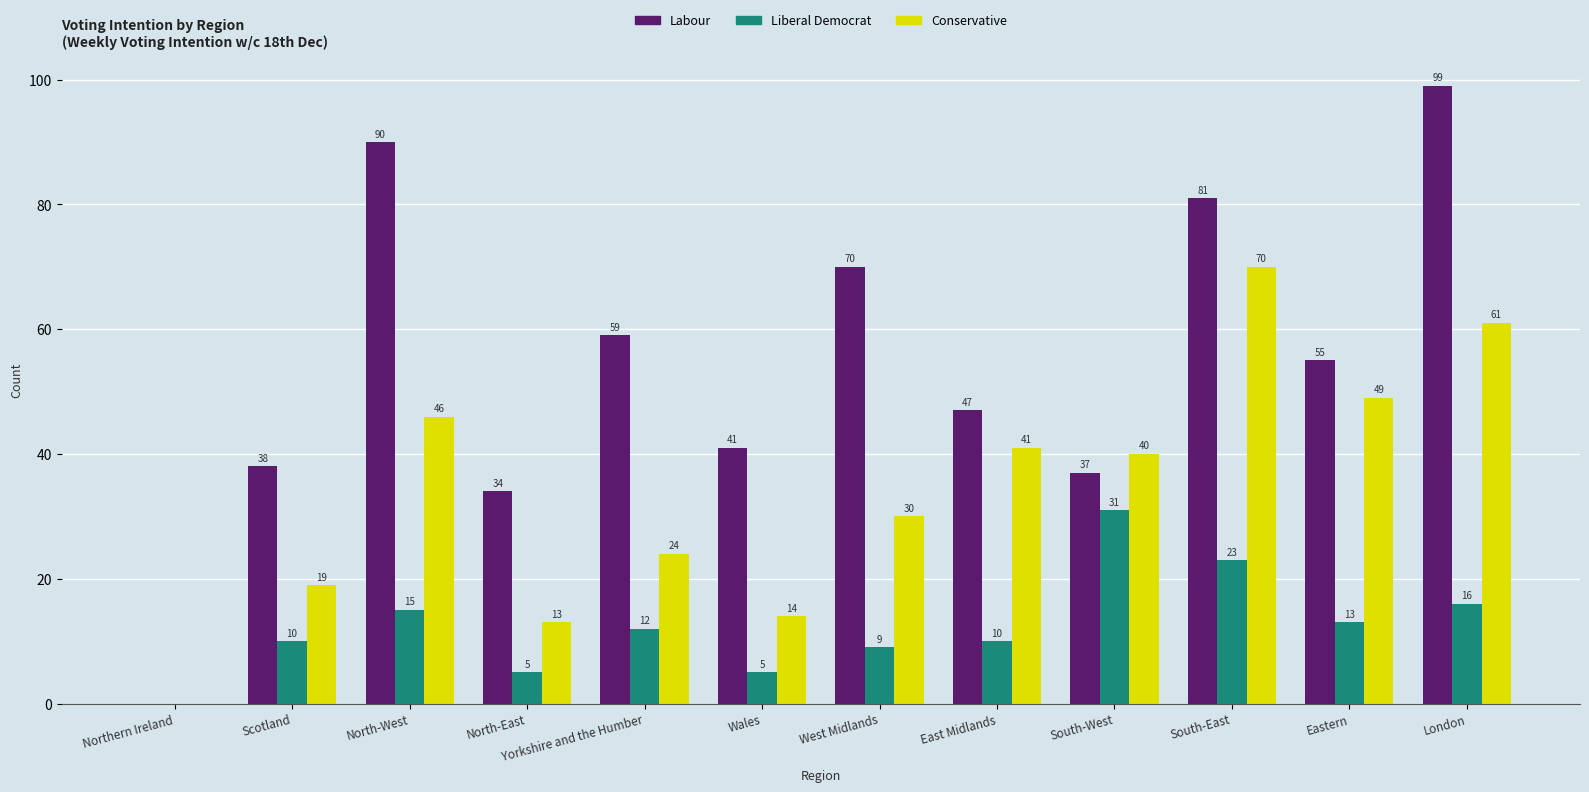

Is it true that Labour equals 70 at West Midlands?

True